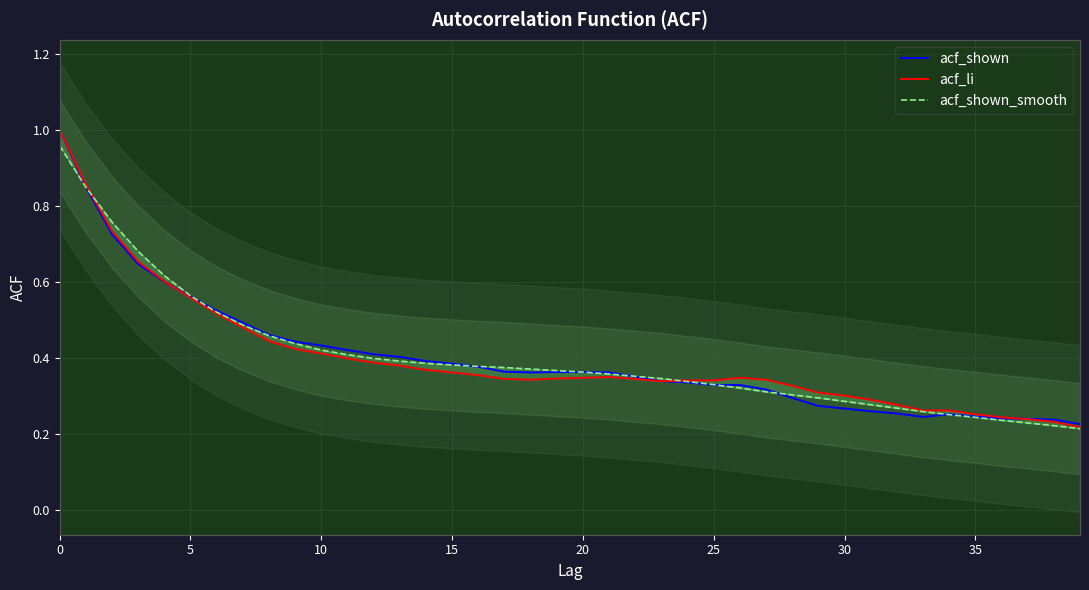

At how many categories does at least one series exceed 0?

40